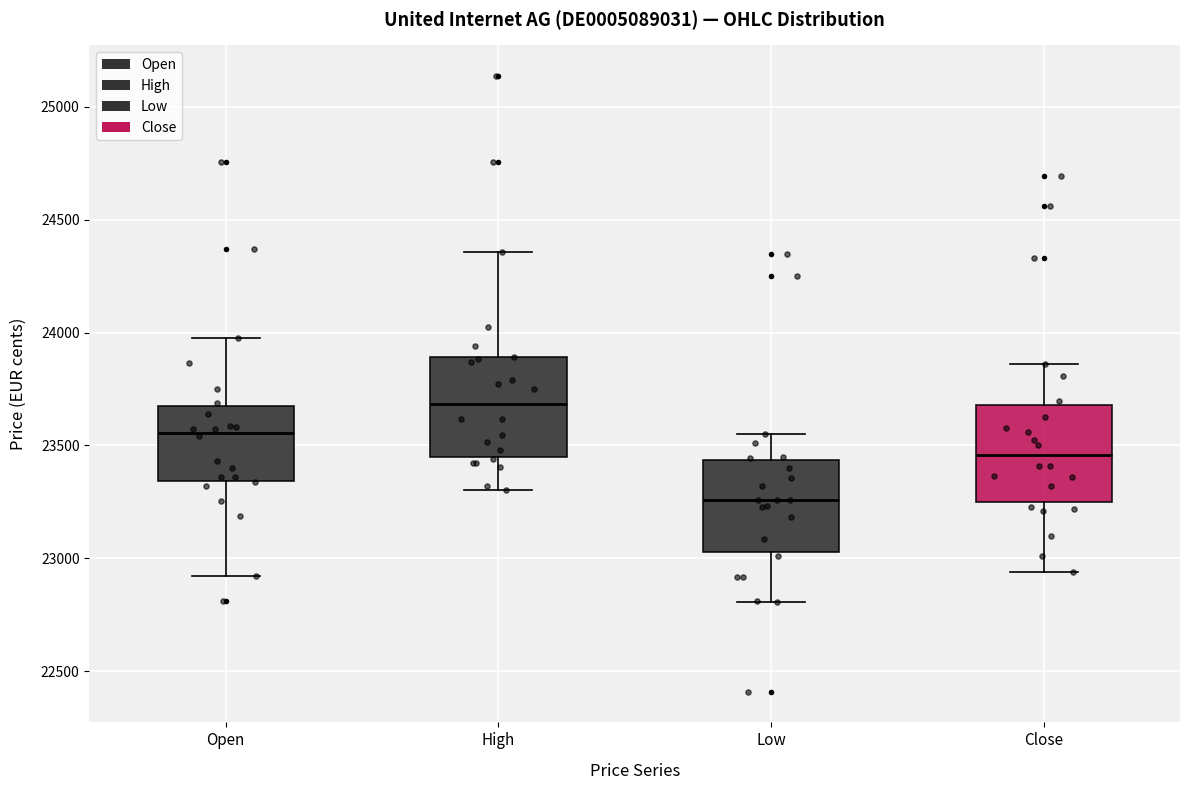

Reading left to right, transcribe this box plot: for each box, give where its median line is, the range the box spans, and where its two whiskers end, as read against the y-axis. The values are not printed on the chart, so give them approximately, as read against the axis.

Open: median 23550, box 23350 to 23700, whiskers 22900 to 24000
High: median 23700, box 23450 to 23900, whiskers 23300 to 24350
Low: median 23250, box 23050 to 23450, whiskers 22800 to 23550
Close: median 23450, box 23250 to 23700, whiskers 22950 to 23850